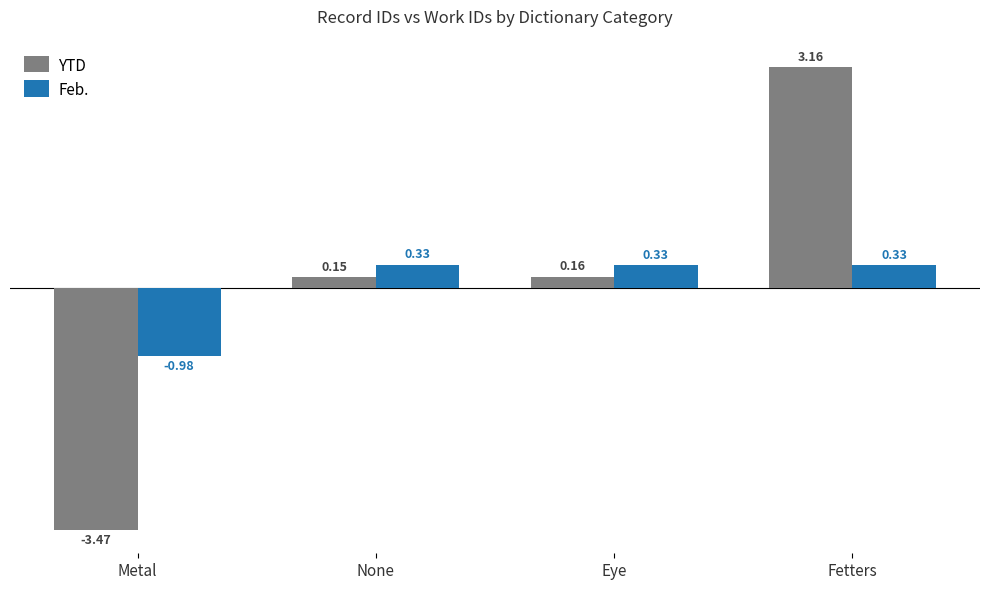

At which category is the sum across all series the highest?

Fetters